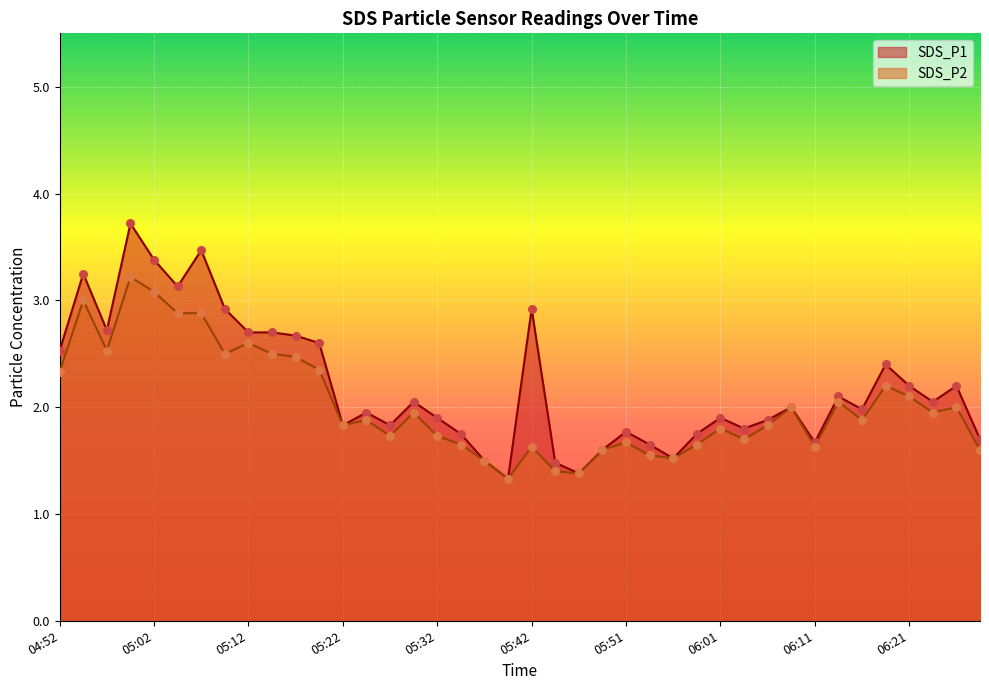

Which series contains the lowest Y value?

SDS_P1